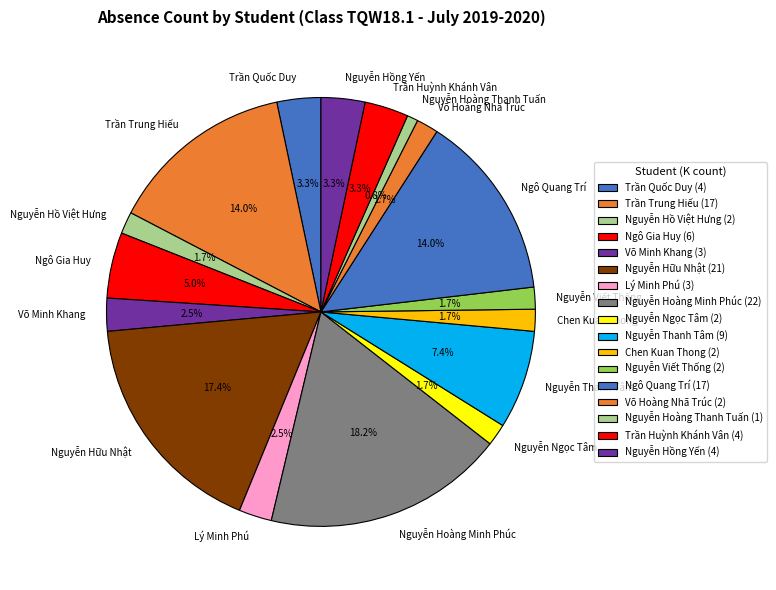

Is there a majority slice in this chart?

No